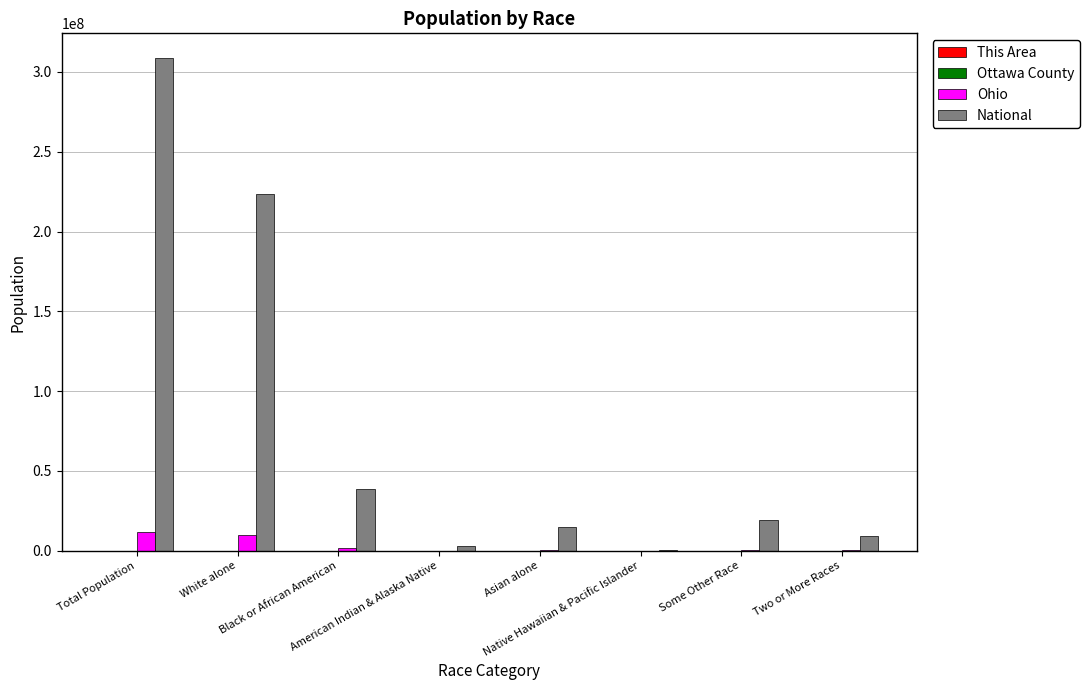

What is the difference between the maximum and second lowest values in the This Area series?

5159